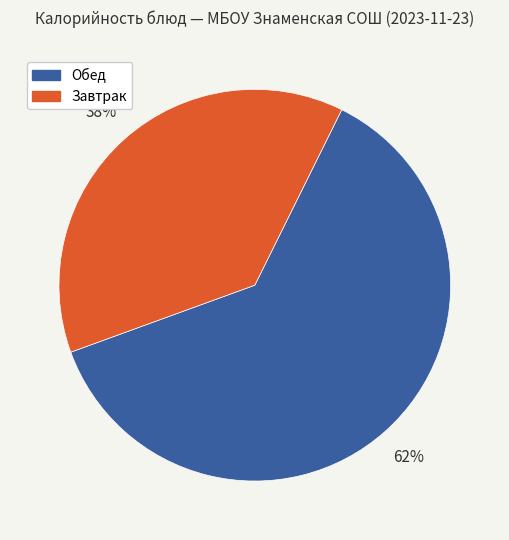

Does any single category account for the majority?

Yes